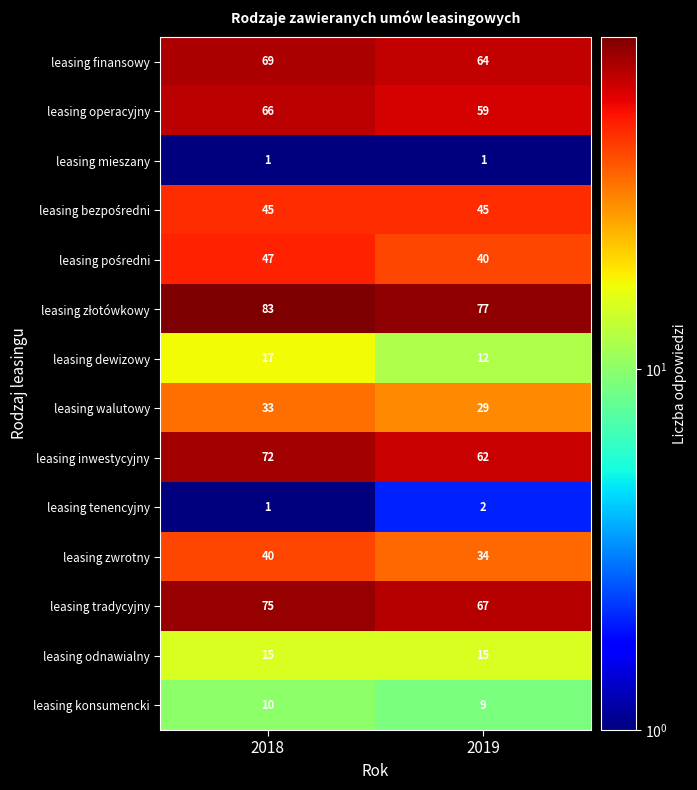

What is the difference between the maximum and minimum values in the leasing operacyjny series?

7